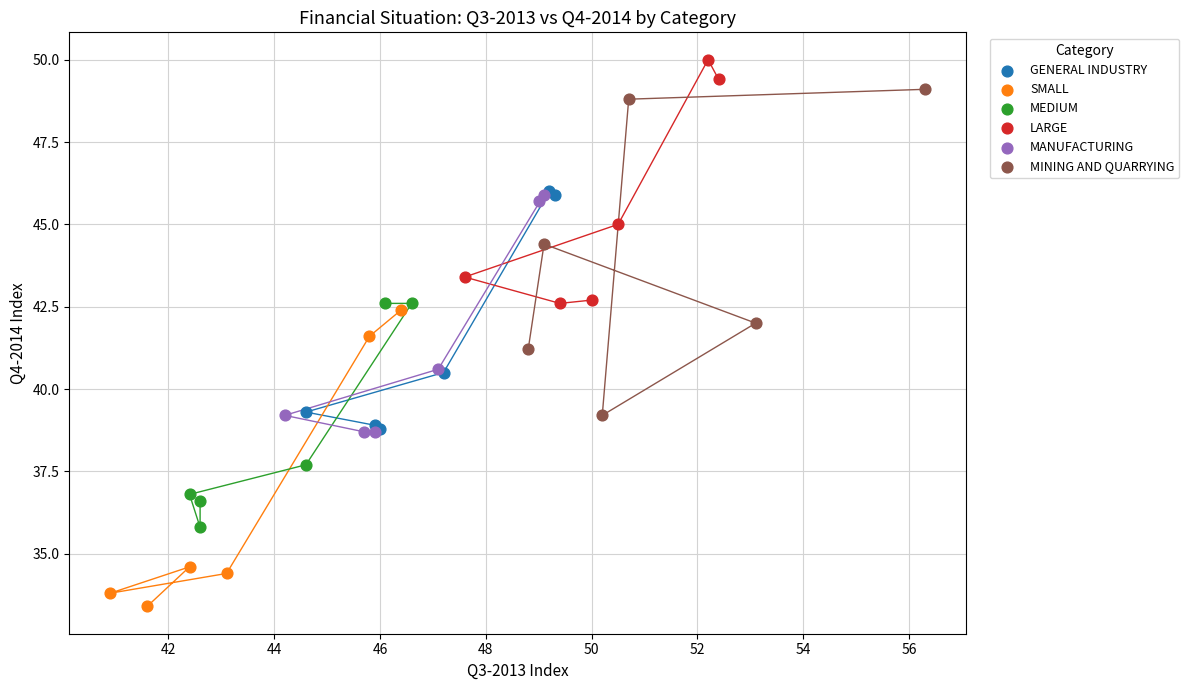

Which series has the widest spread of Y values?

MINING AND QUARRYING